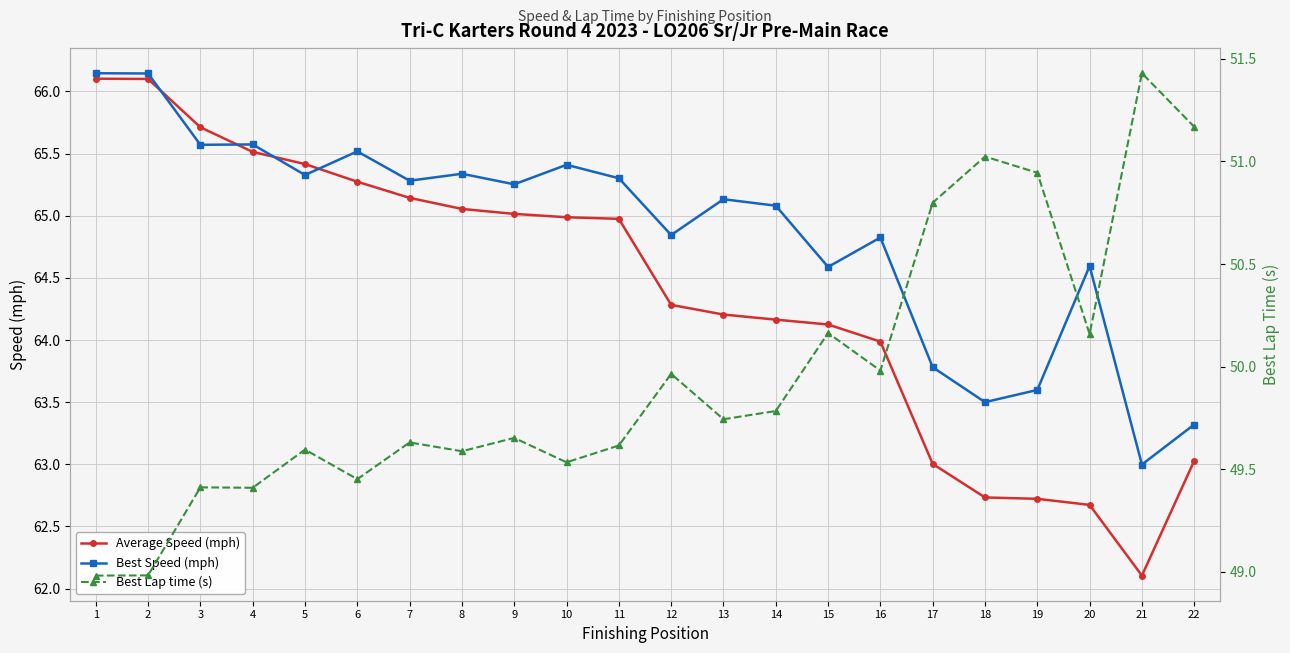

Rank the series at 19 from highest to lowest value.

Best Speed (mph), Average Speed (mph), Best Lap time (s)